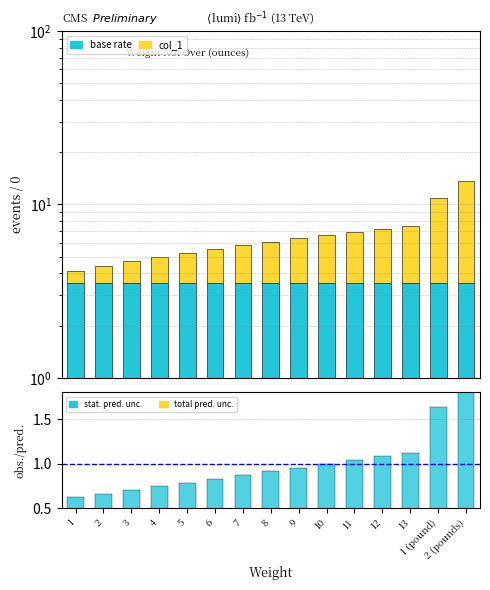

Does the chart contain stacked bars?

No